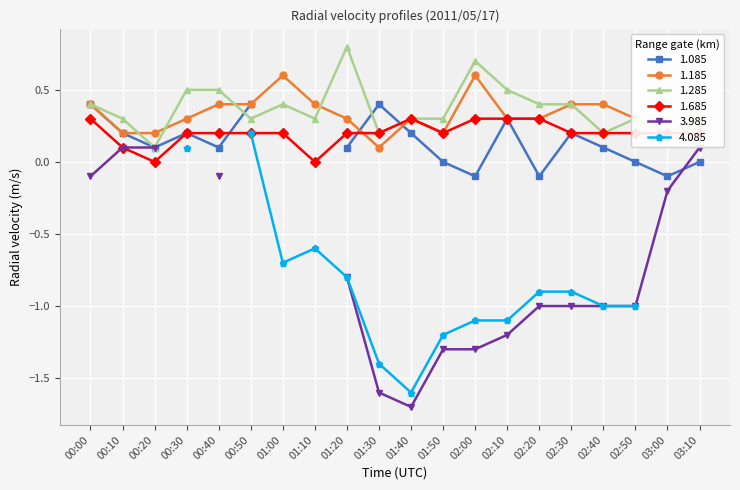

Between 00:50 and 02:40, which is larger?

00:50